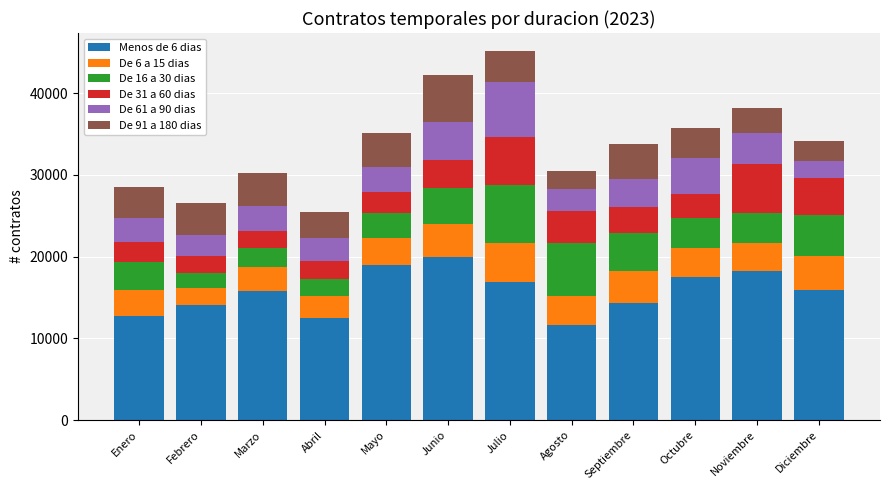

What is the total value across all series at Julio?

45116